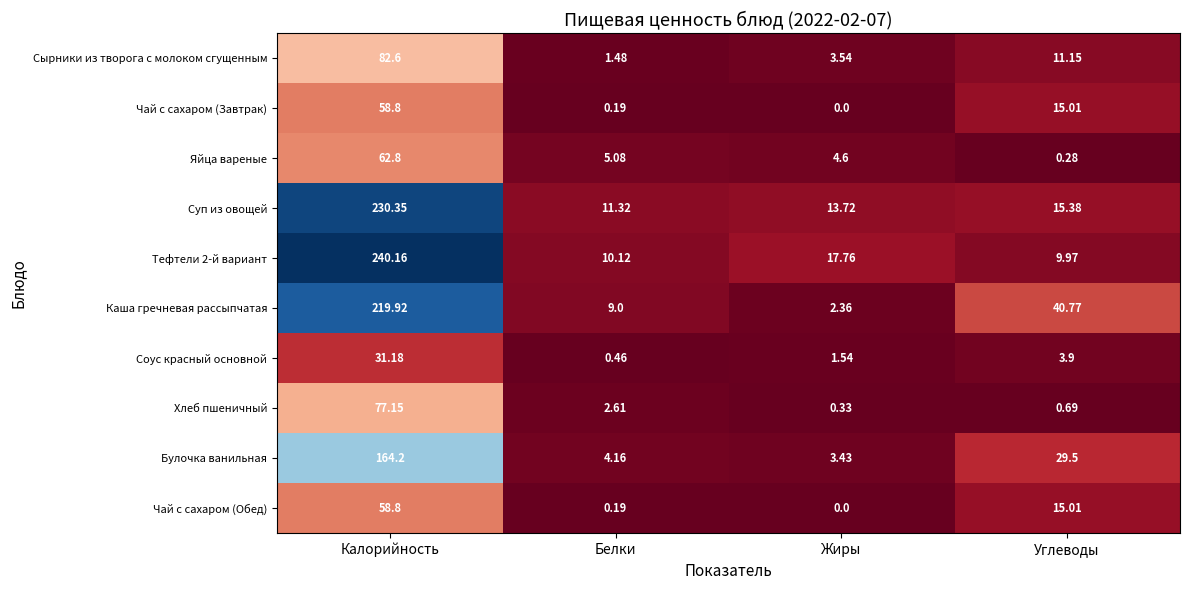

At which label is Каша гречневая рассыпчатая closest to 111?

Углеводы